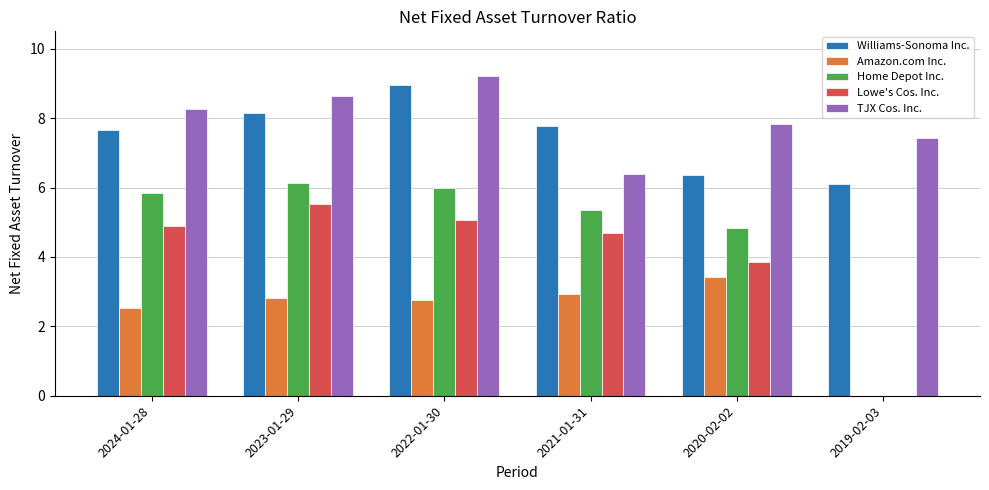

Is the value of TJX Cos. Inc. at 2023-01-29 greater than the value of Amazon.com Inc. at 2021-01-31?

Yes